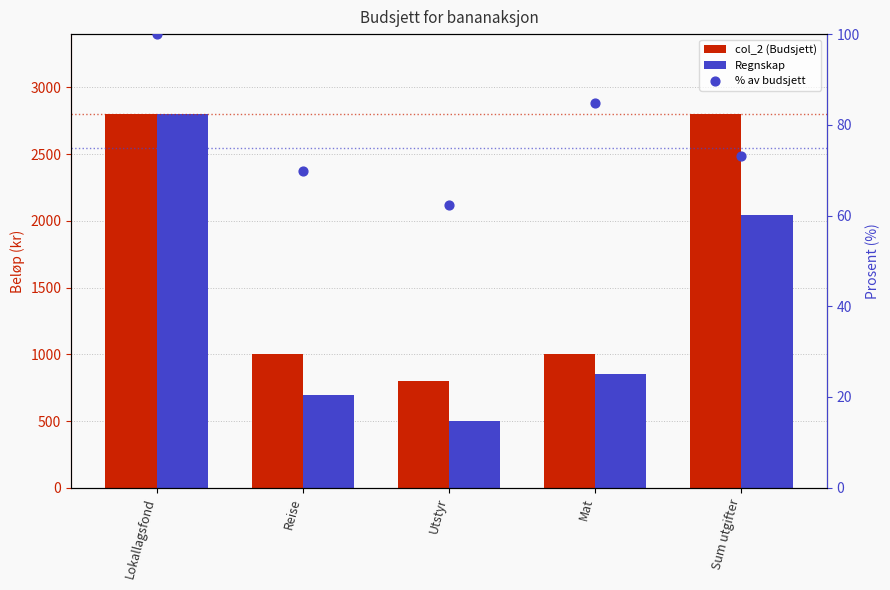

Which series has the largest Y range (max minus min)?

Regnskap